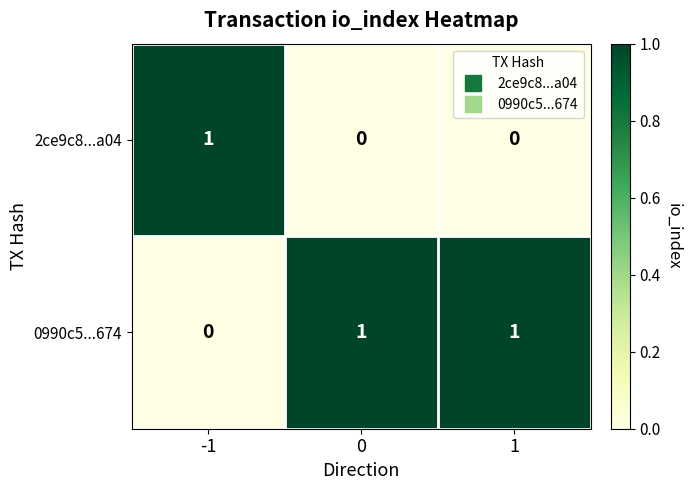

True or false: 0990c5...674 has a value of 2 at 1.

False